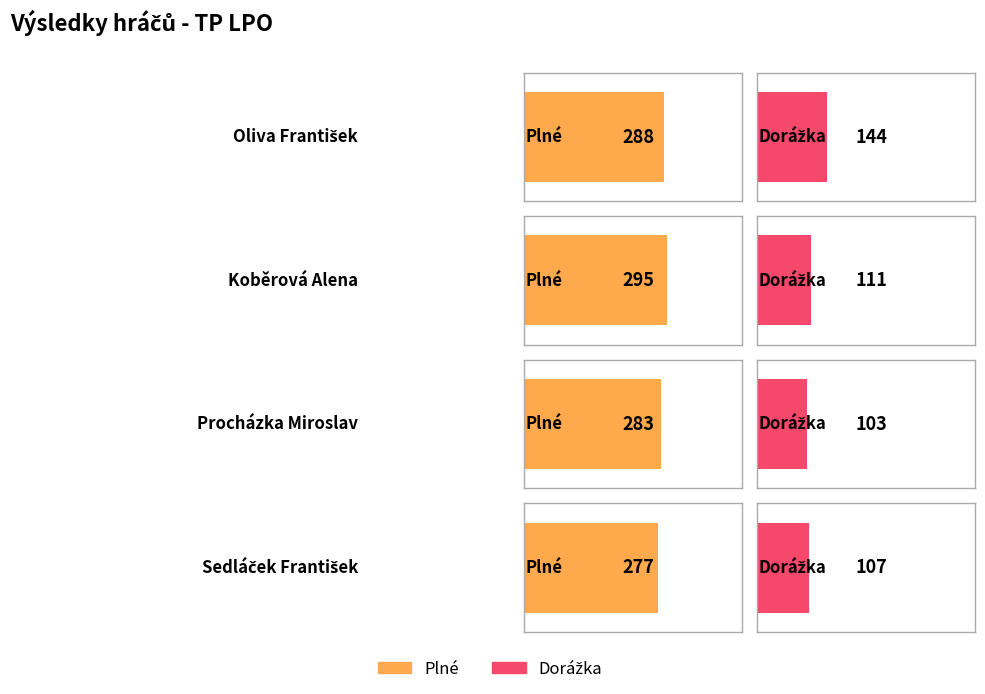

Which series changed the most between Koběrová Alena and Sedláček František?

Plné